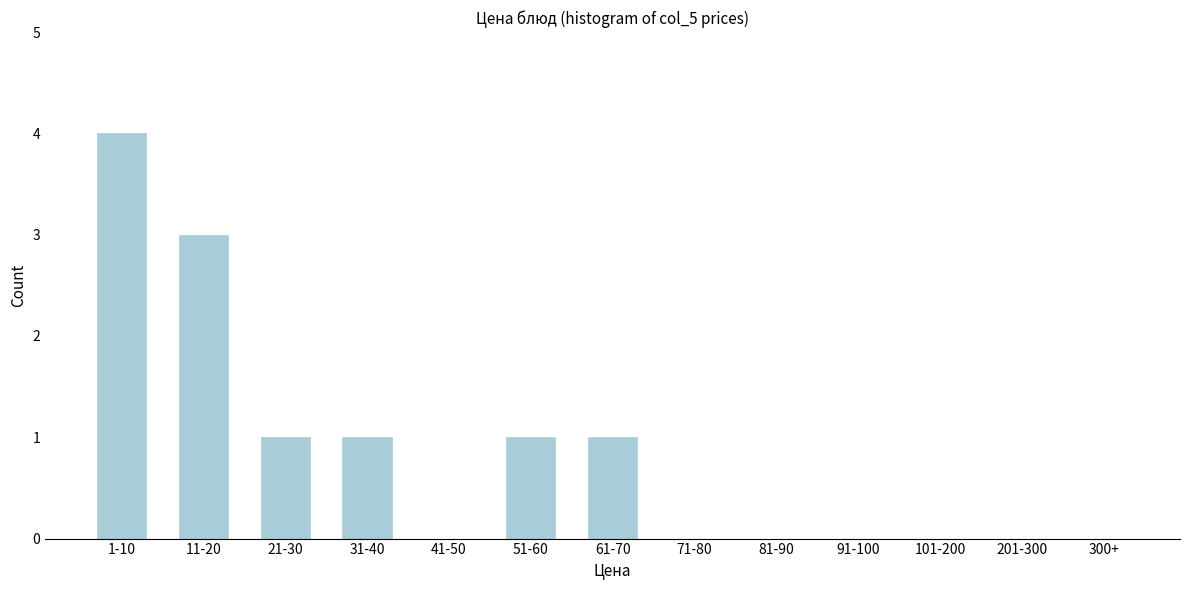

Which category has the highest value across all series?

1-10